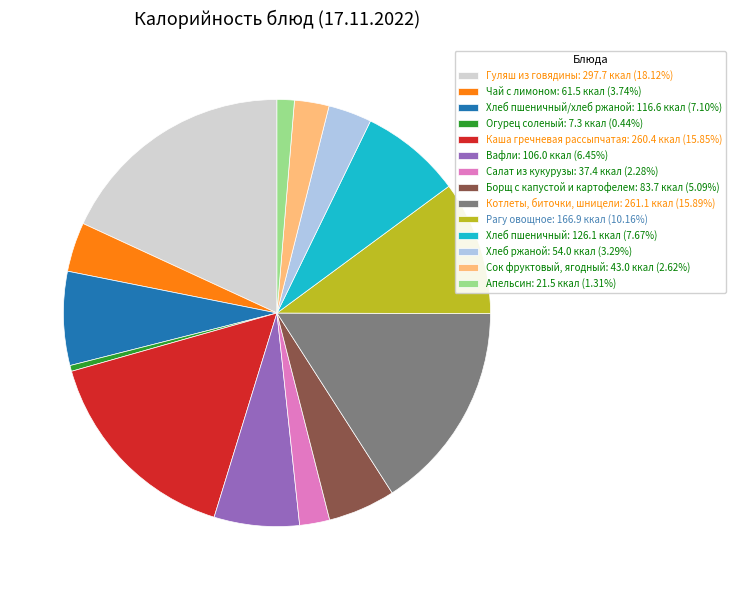

Does any single category account for the majority?

No